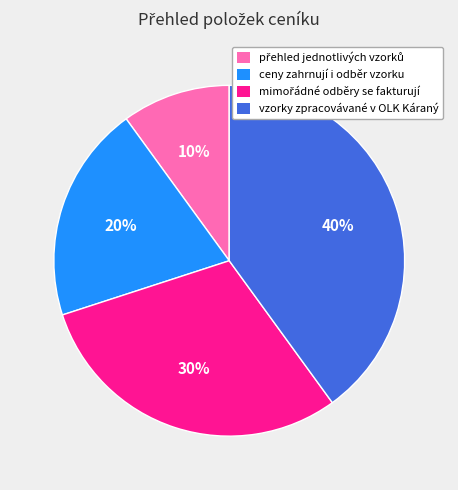

The vzorky zpracovávané v OLK Káraný slice represents 40% of the pie. True or false?

True